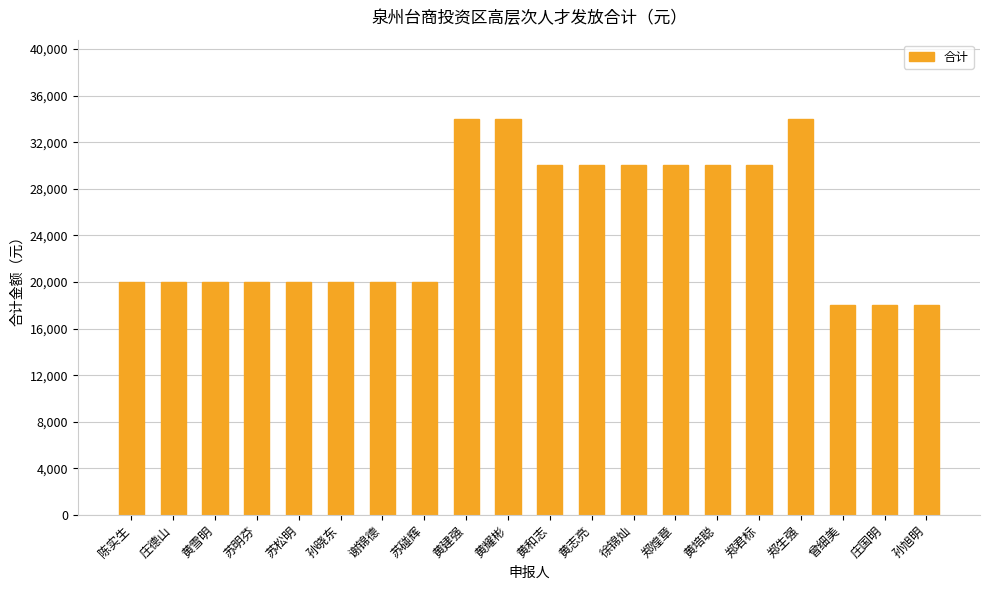

What is the average value?

24800